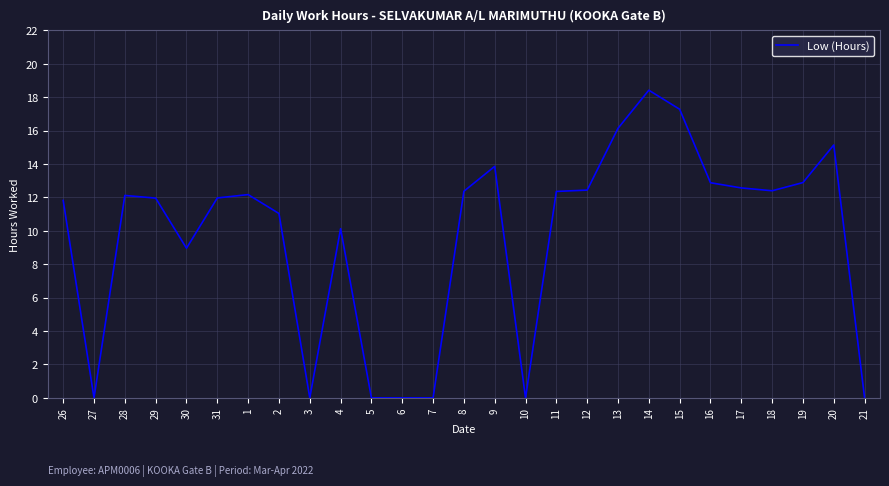

True or false: the data shows 11.0 at 2.

True